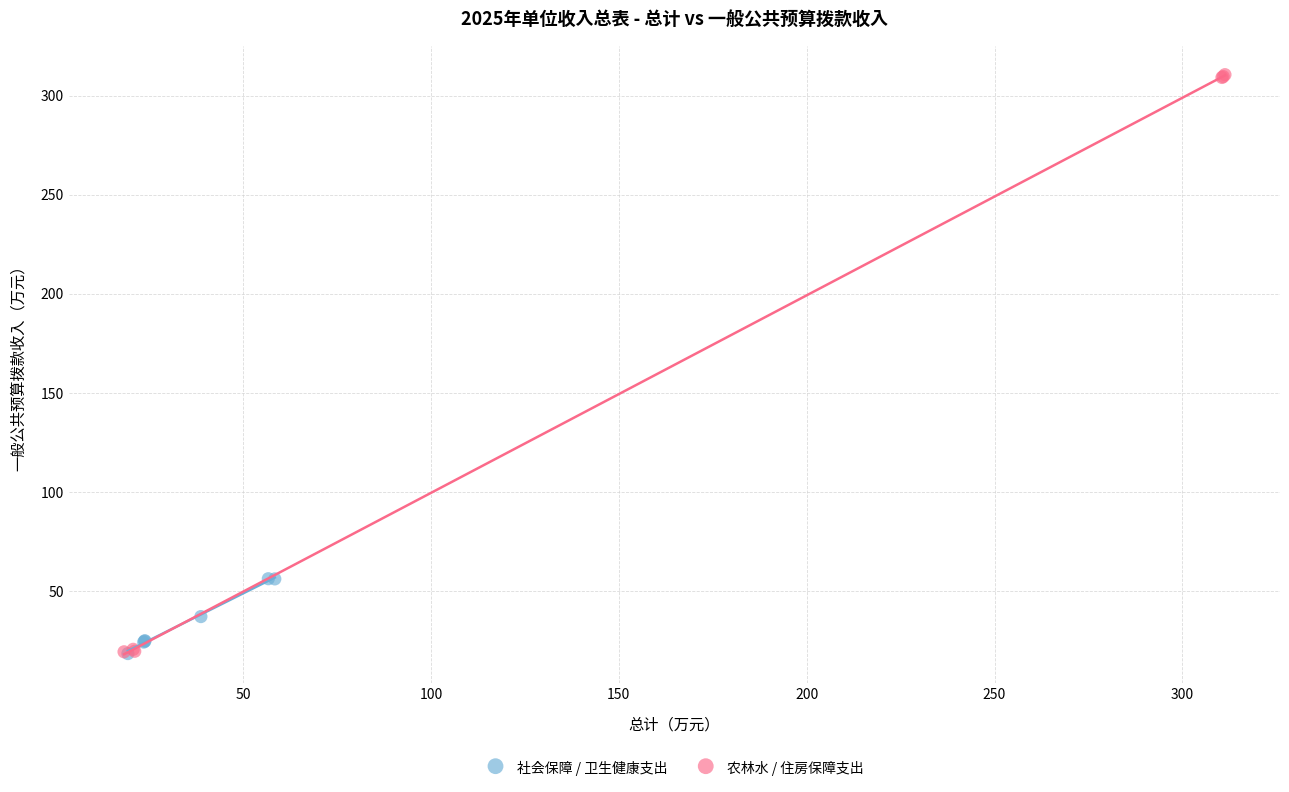

Which series has the largest Y range (max minus min)?

农林水 / 住房保障支出